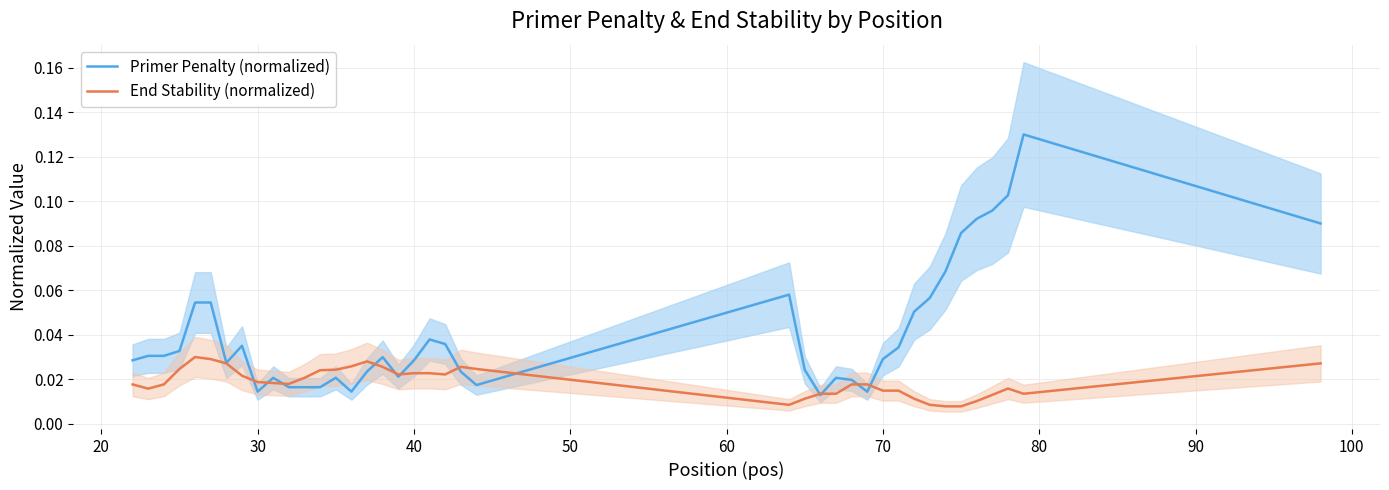

True or false: End Stability (normalized) has a value of 0.0 at 90.

True